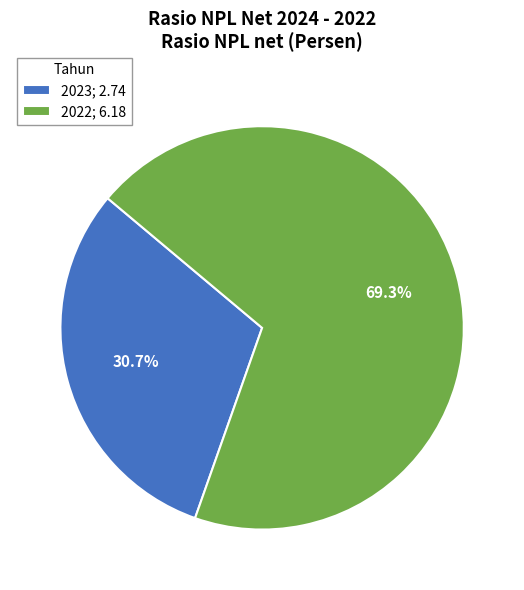

Is there any slice that represents more than half of the pie?

Yes